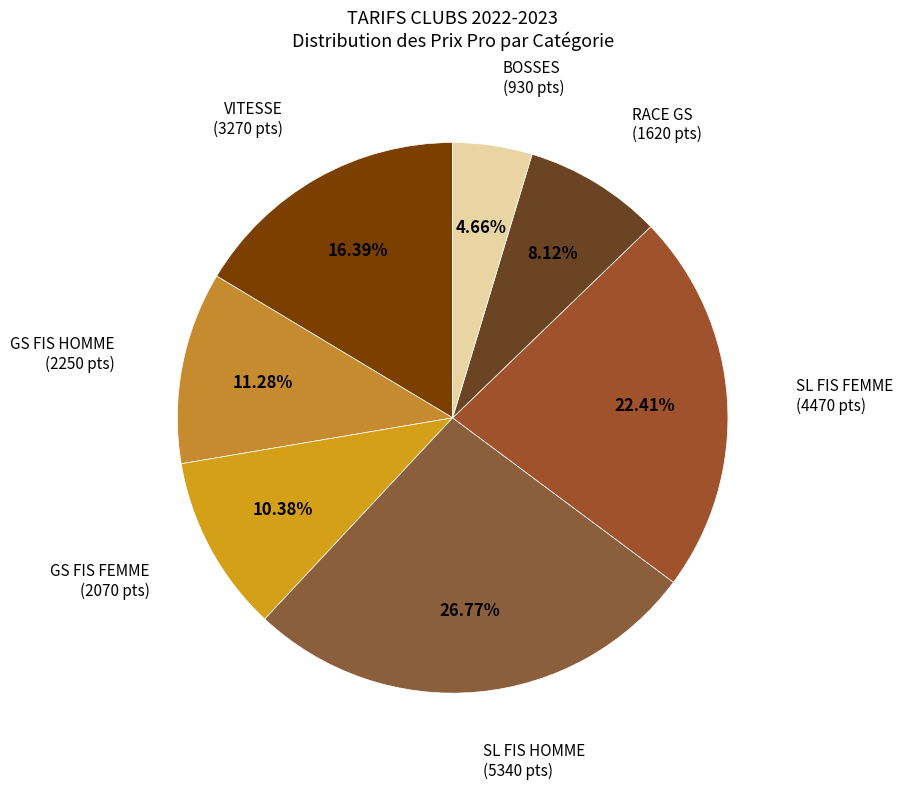

Is the sum of GS FIS FEMME and SL FIS HOMME greater than half?

No